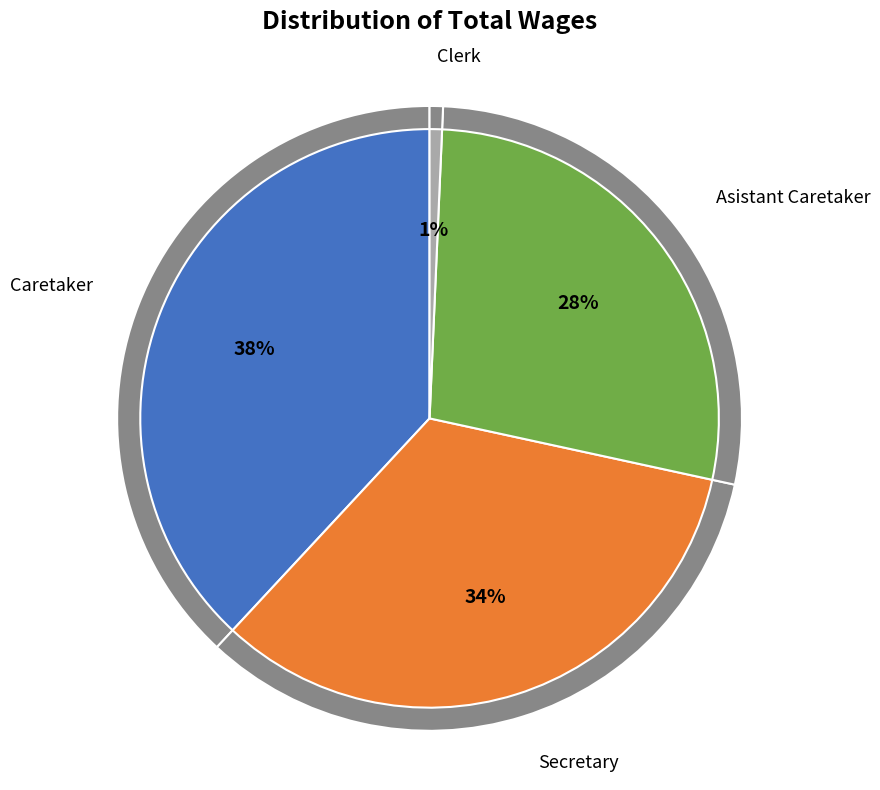

Between Secretary and Clerk, which is larger?

Secretary